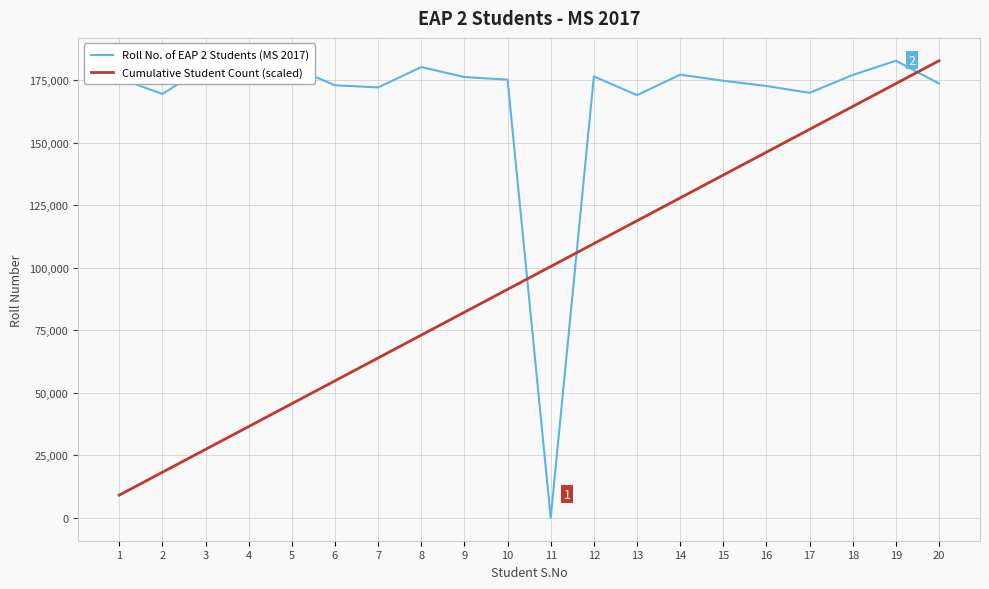

What is the greatest value displayed?

182791.0